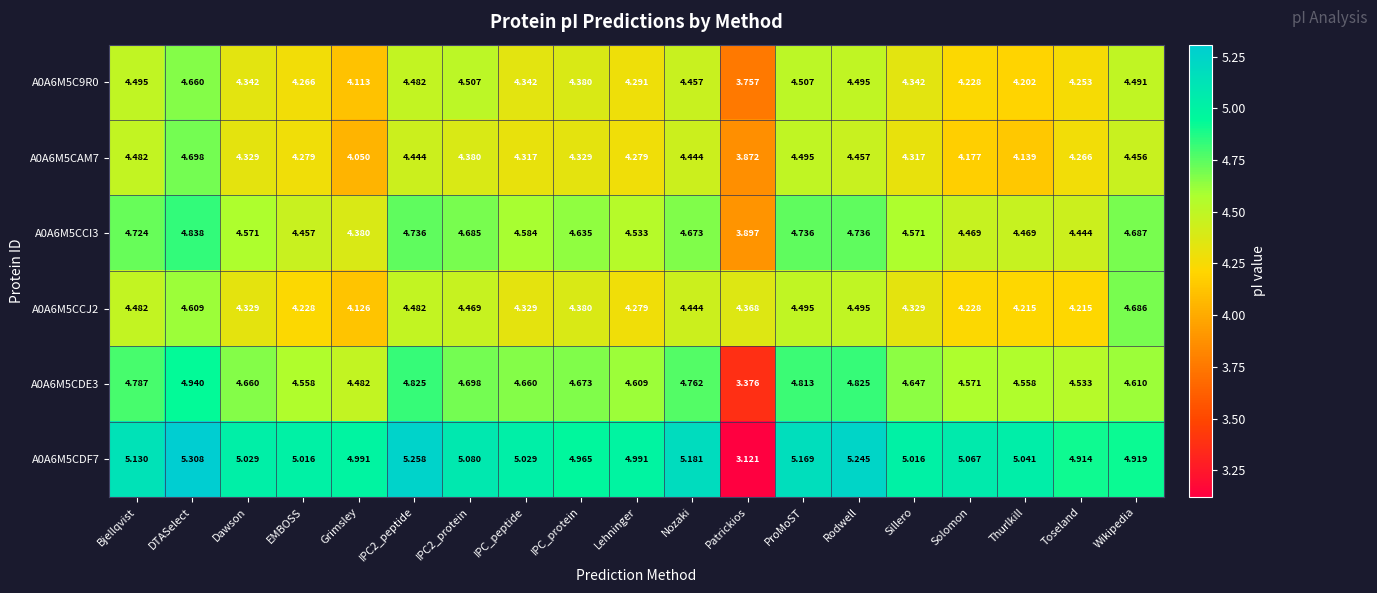

At which category does the chart reach its peak across all series?

DTASelect